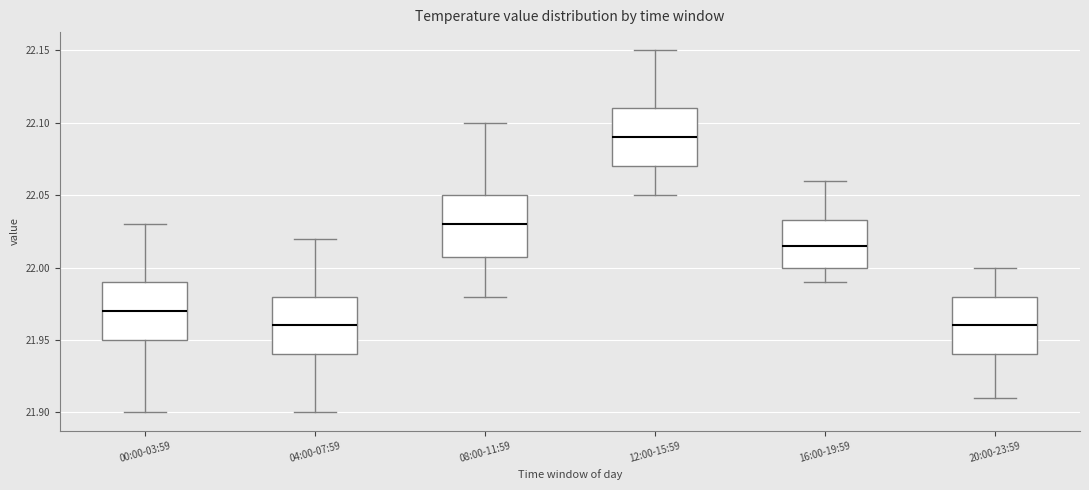

Reading left to right, read every box against the y-axis: the position of its median line, the range the box covers, and the ends of its whiskers. The values are not printed on the chart, so give them approximately, as read against the axis.

00:00-03:59: median 21.970, box 21.950 to 21.990, whiskers 21.900 to 22.030
04:00-07:59: median 21.960, box 21.940 to 21.980, whiskers 21.900 to 22.020
08:00-11:59: median 22.030, box 22.010 to 22.050, whiskers 21.980 to 22.100
12:00-15:59: median 22.090, box 22.070 to 22.110, whiskers 22.050 to 22.150
16:00-19:59: median 22.015, box 22.000 to 22.035, whiskers 21.990 to 22.060
20:00-23:59: median 21.960, box 21.940 to 21.980, whiskers 21.910 to 22.000